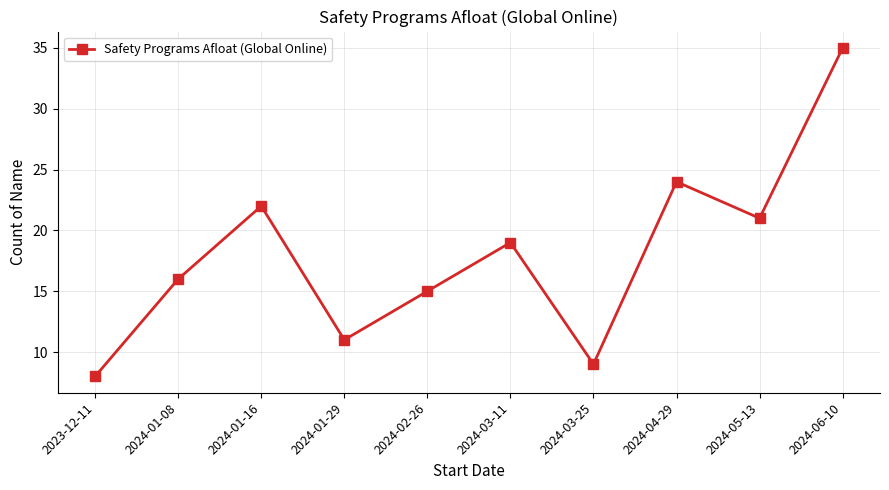

Rank the categories by value from lowest to highest.

2023-12-11, 2024-03-25, 2024-01-29, 2024-02-26, 2024-01-08, 2024-03-11, 2024-05-13, 2024-01-16, 2024-04-29, 2024-06-10